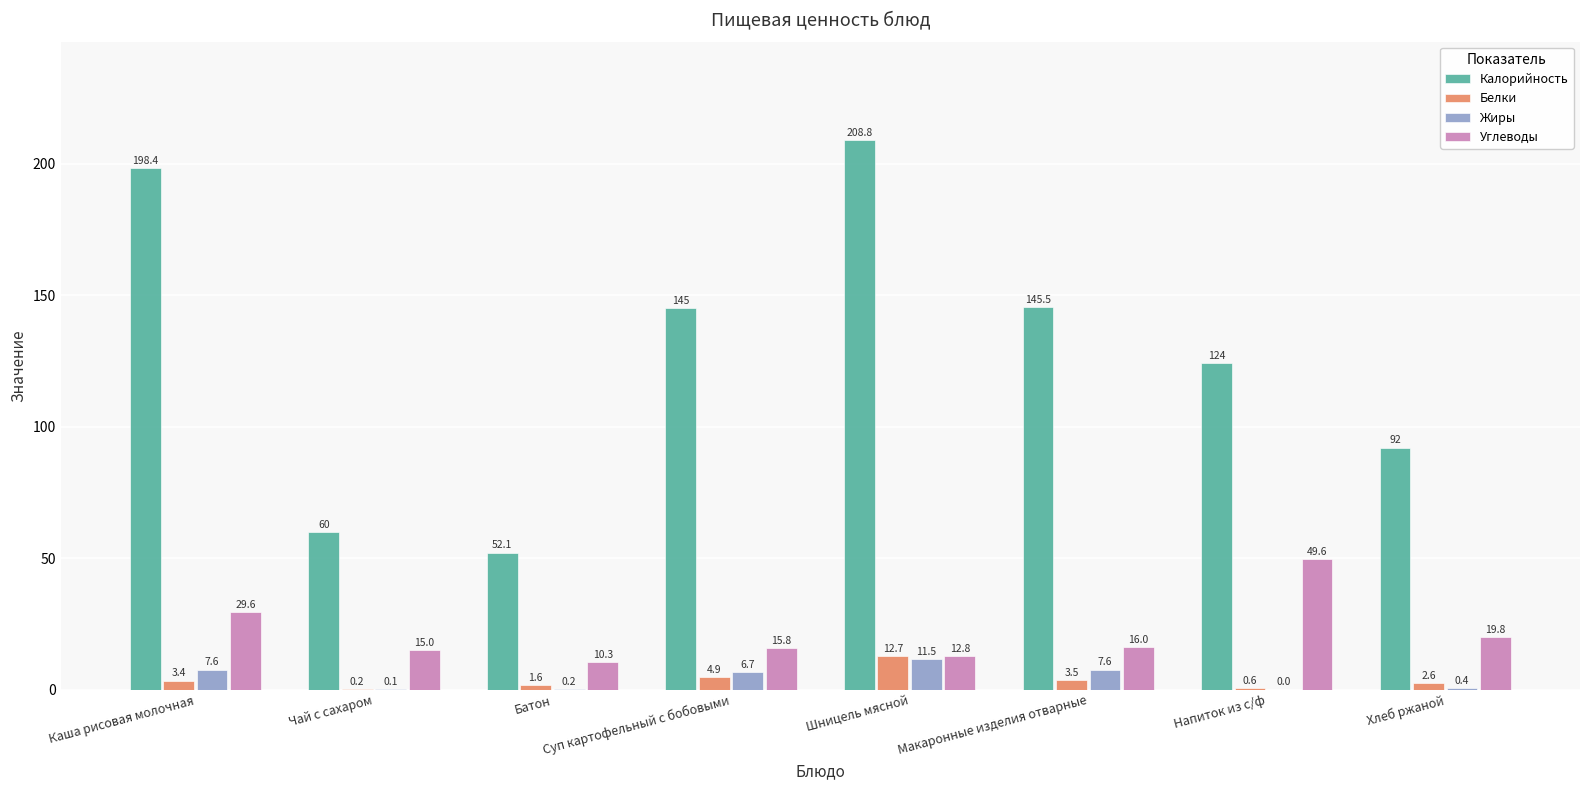

The value of Жиры at Шницель мясной is 3.0. True or false?

False